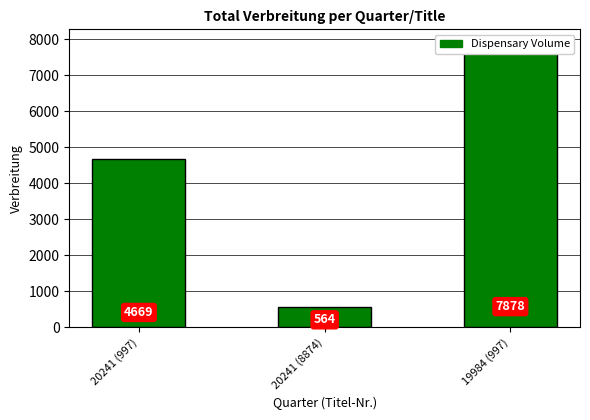

Which category has the lowest value across all series?

20241 (8874)